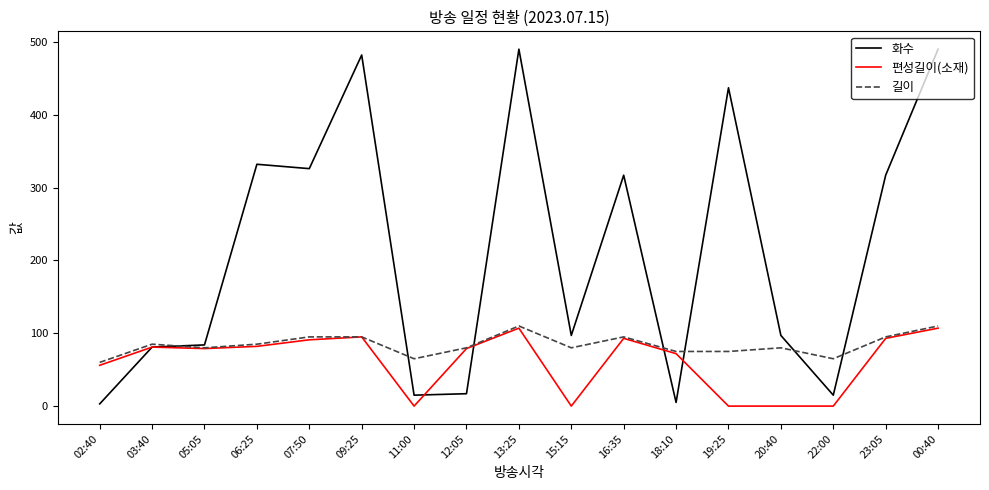

What is the difference between the 화수 values at 00:40 and 20:40?

393